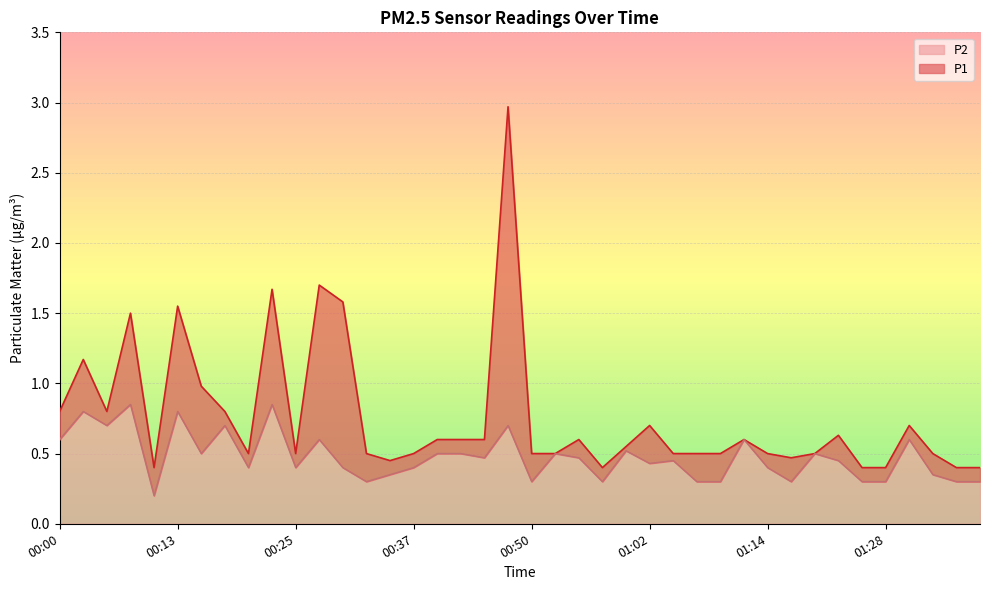

True or false: P2 and P1 intersect in this chart.

False